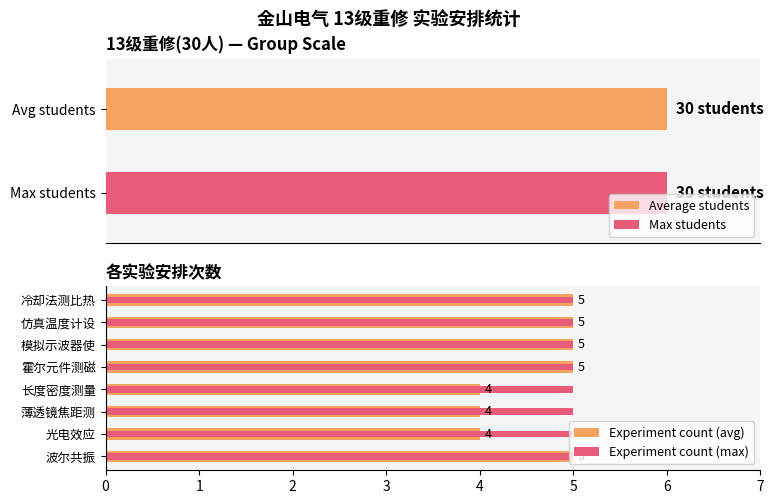

How many series are shown in this chart?

2